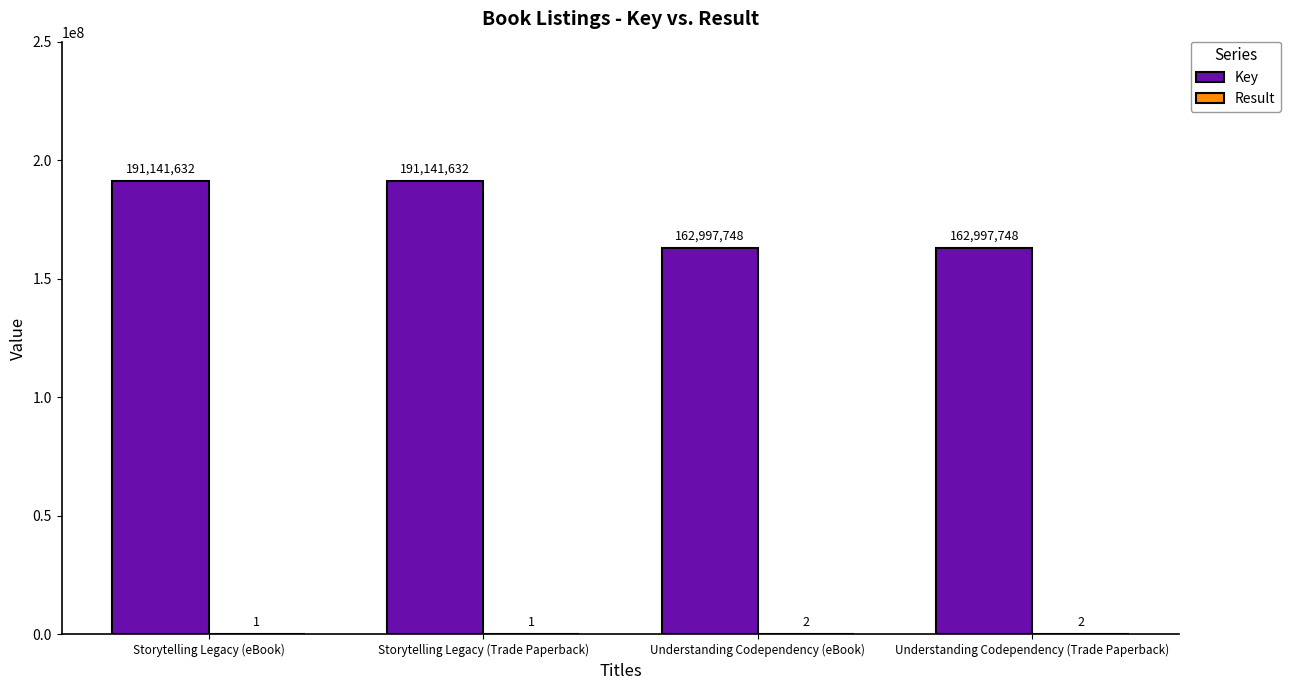

What is the sum of all Key values?

708278760